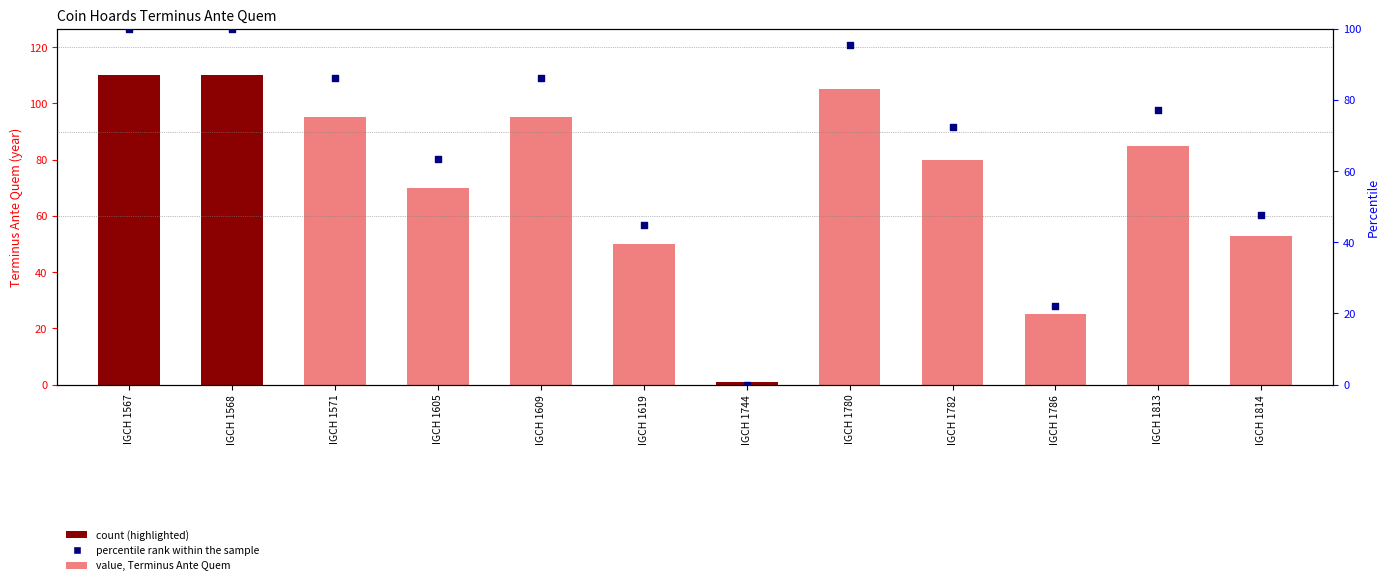

Is the value of Terminus Ante Quem at IGCH 1780 greater than the value of percentile rank within the sample at IGCH 1782?

Yes